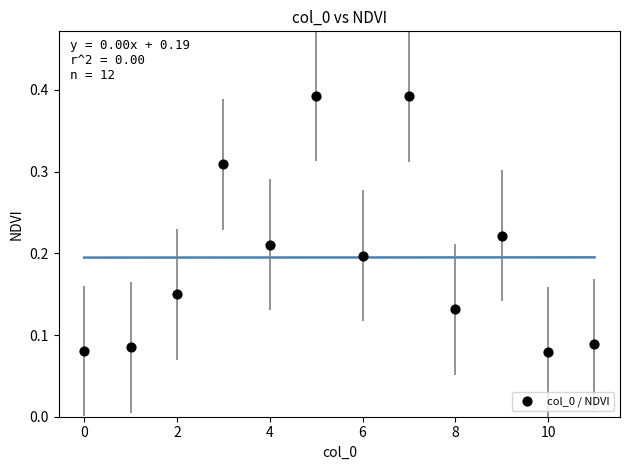

How many points are shown in the scatter plot?

12